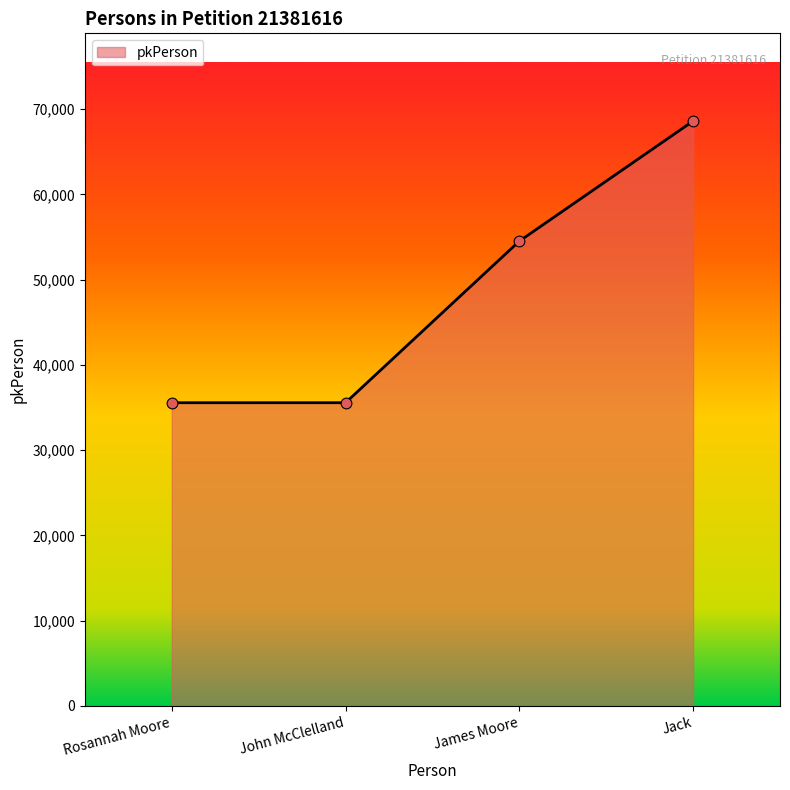

What is the ratio of the value at John McClelland to the value at James Moore?

0.7